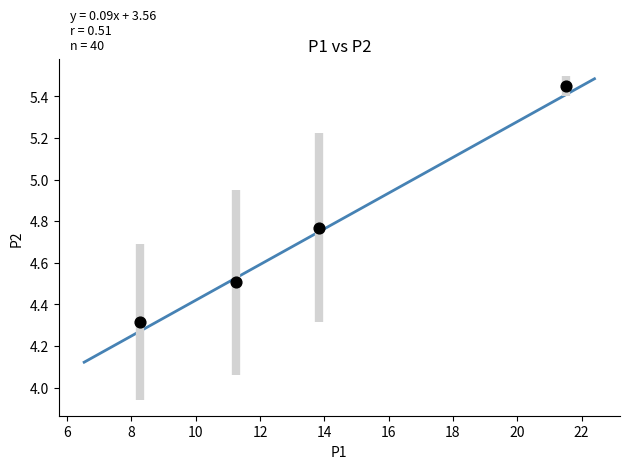

What Y value in the scatter plot is closest to 4?

4.3